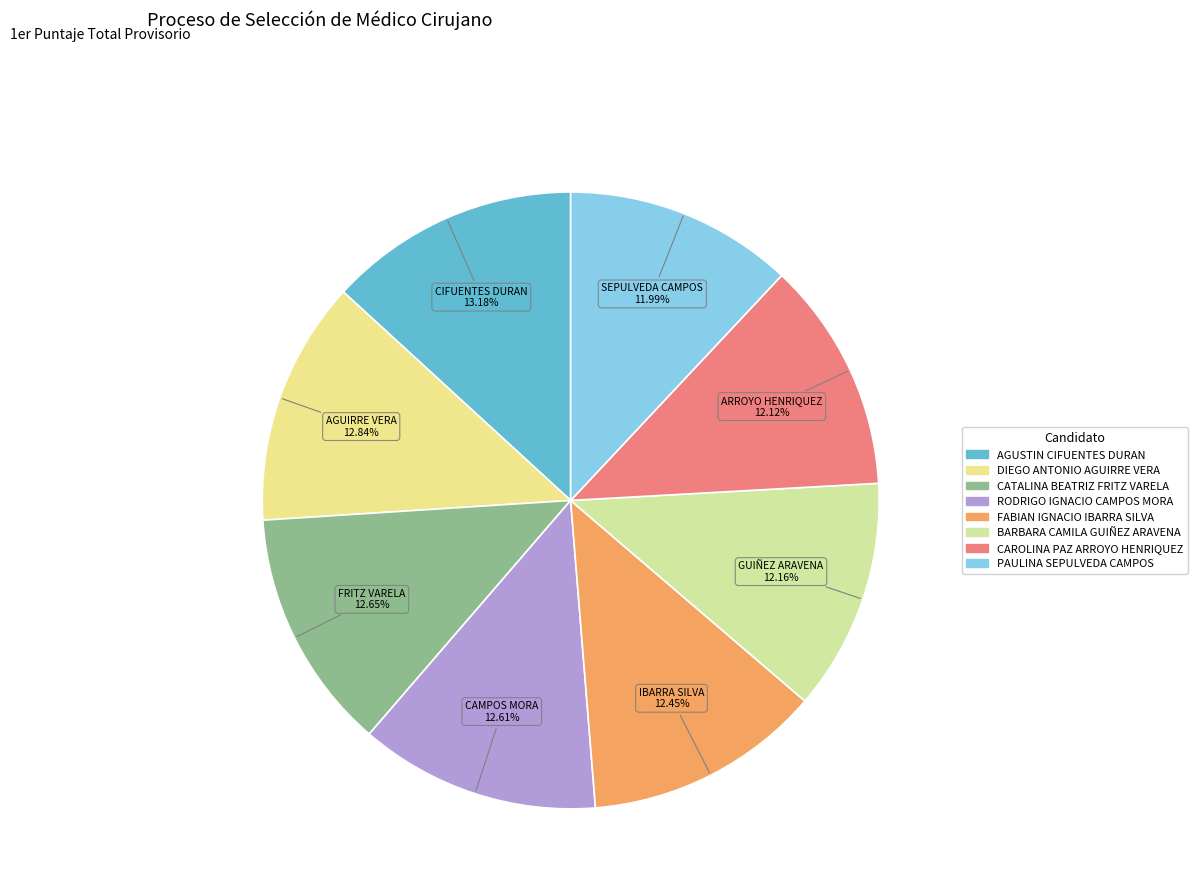

Which category has the biggest portion of the pie?

AGUSTIN CIFUENTES DURAN